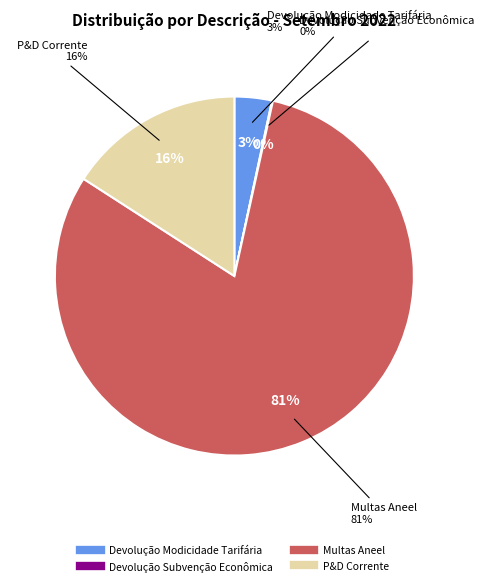

Which slice is the smallest?

Devolução Subvenção Econômica